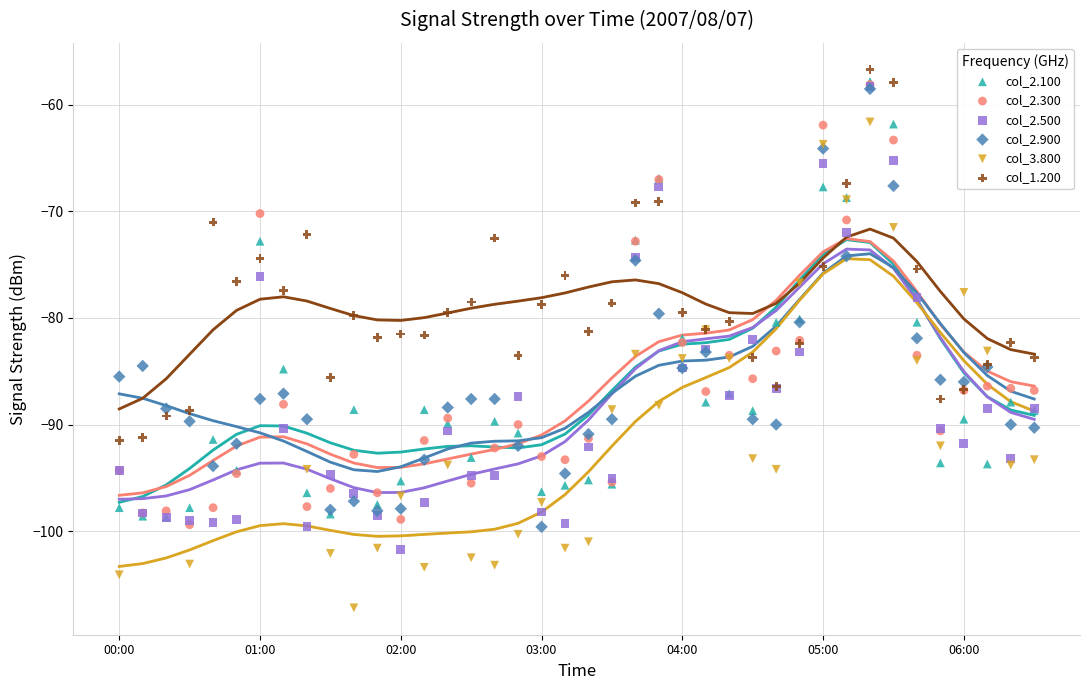

Which series reaches the minimum Y coordinate?

col_3.800